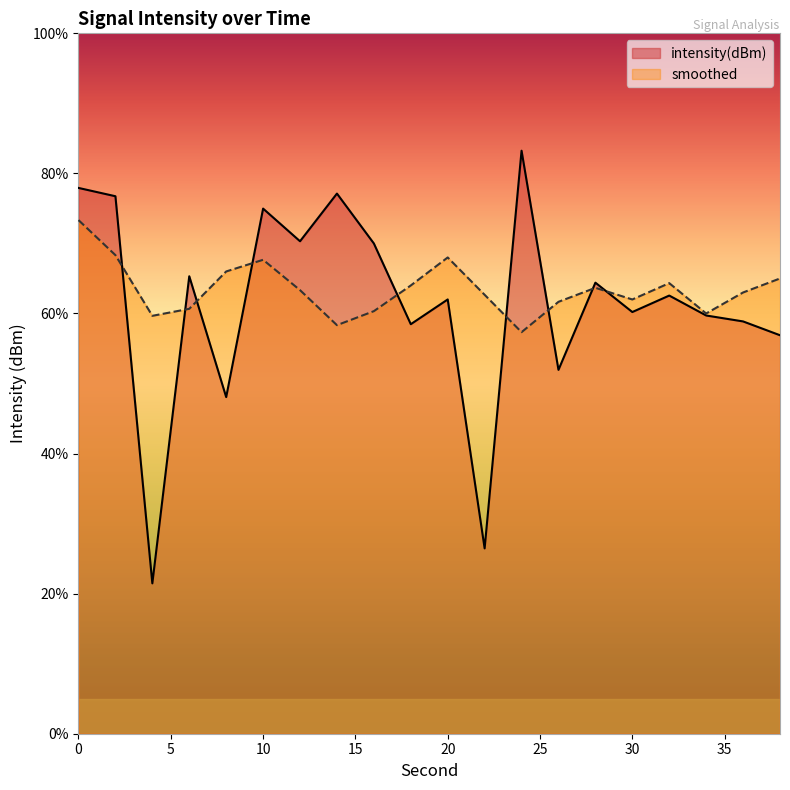

What is the maximum value for intensity(dBm)?

83.2